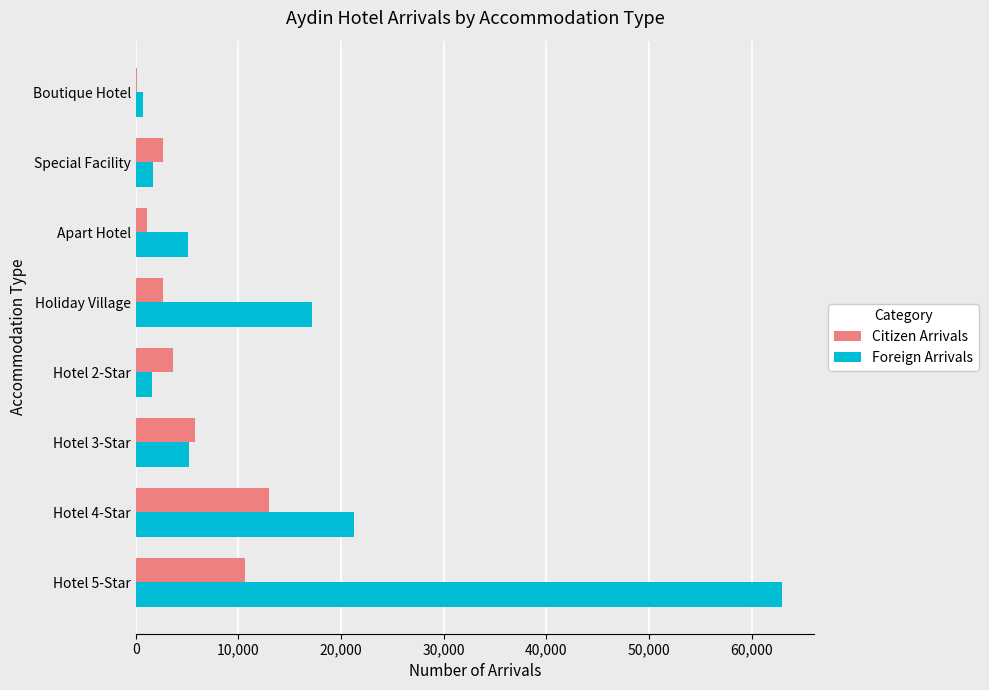

Count the number of categories in the chart.

8